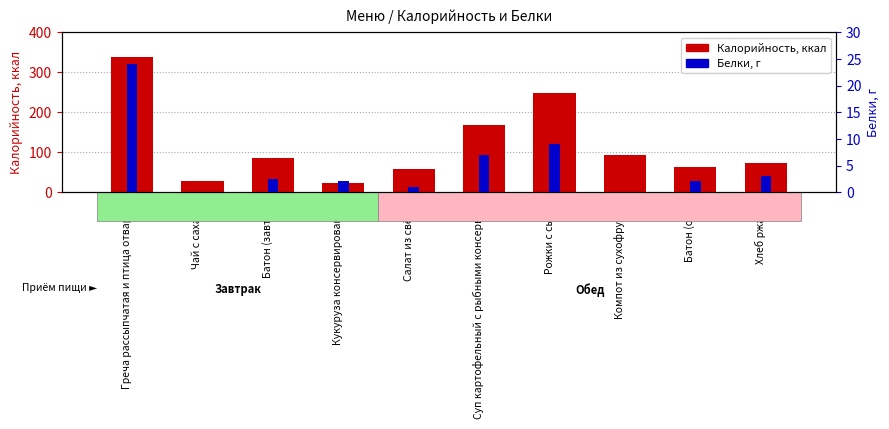

How many values in the Калорийность series are below 85?

5